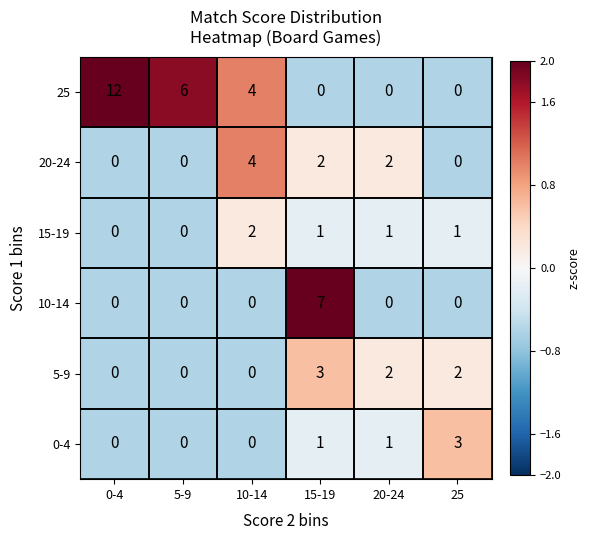

Which series has the largest range (max minus min)?

25